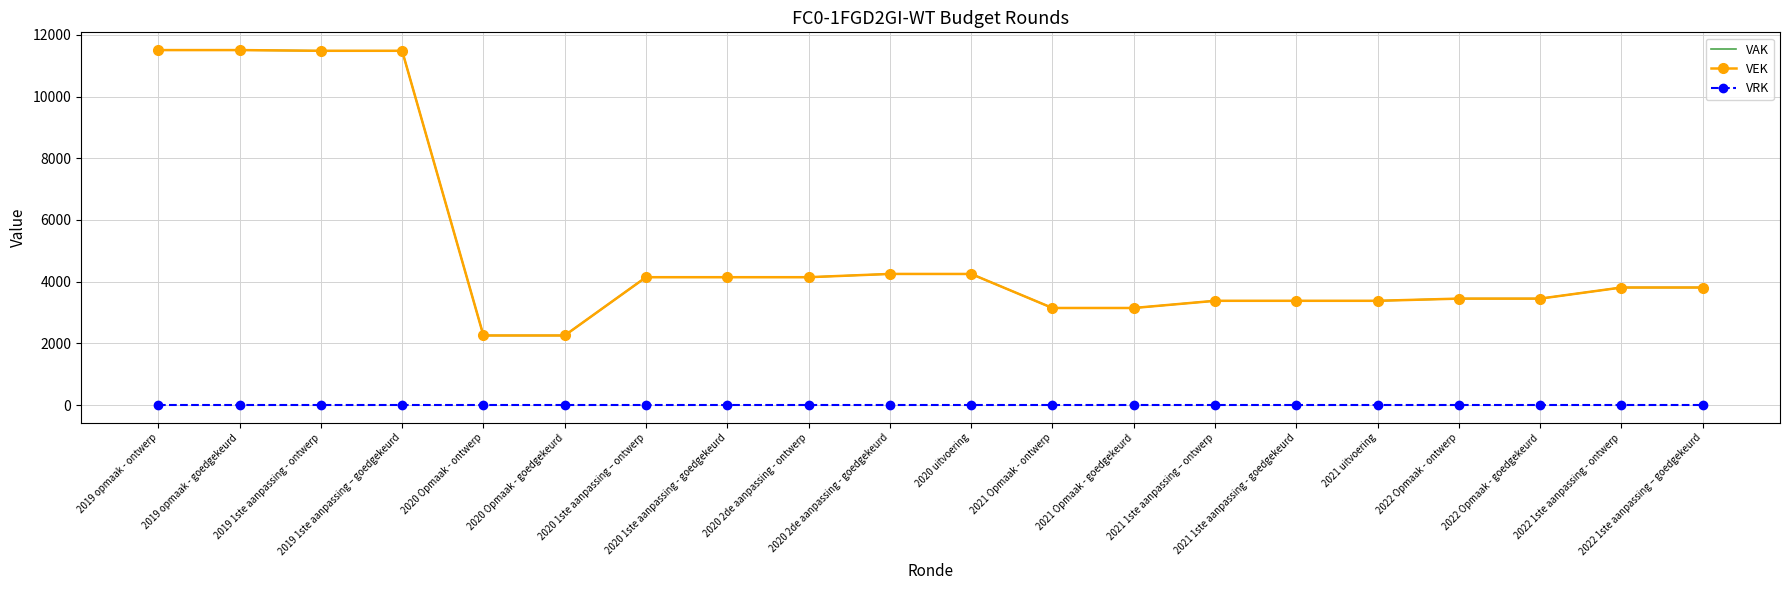

At which category is the sum across all series the highest?

2019 opmaak - ontwerp